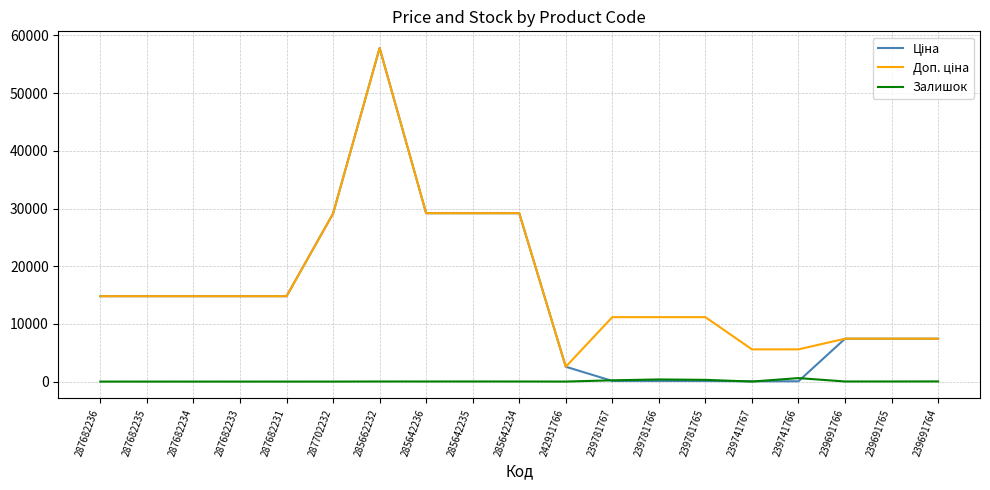

At which category is the sum across all series the highest?

285662232